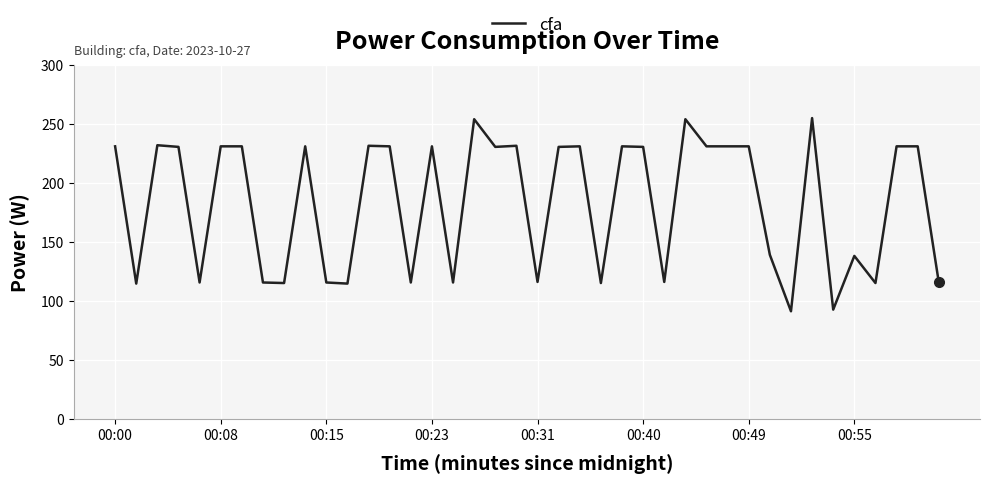

What is the difference between the maximum and minimum values?

163.6